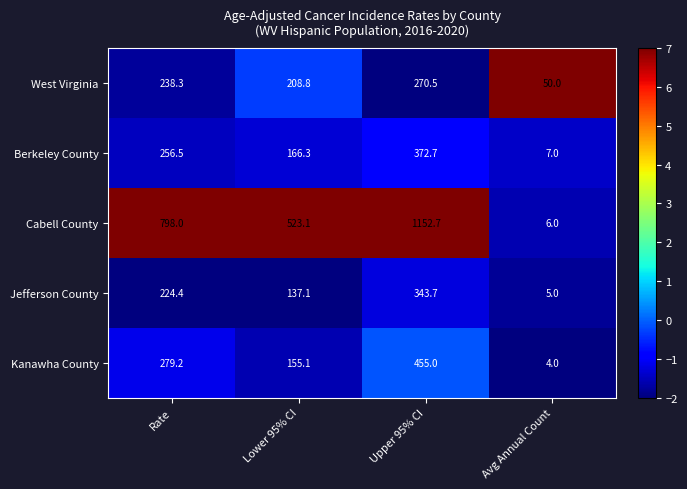

What is the difference between the highest and lowest values at Lower 95% CI?

386.0